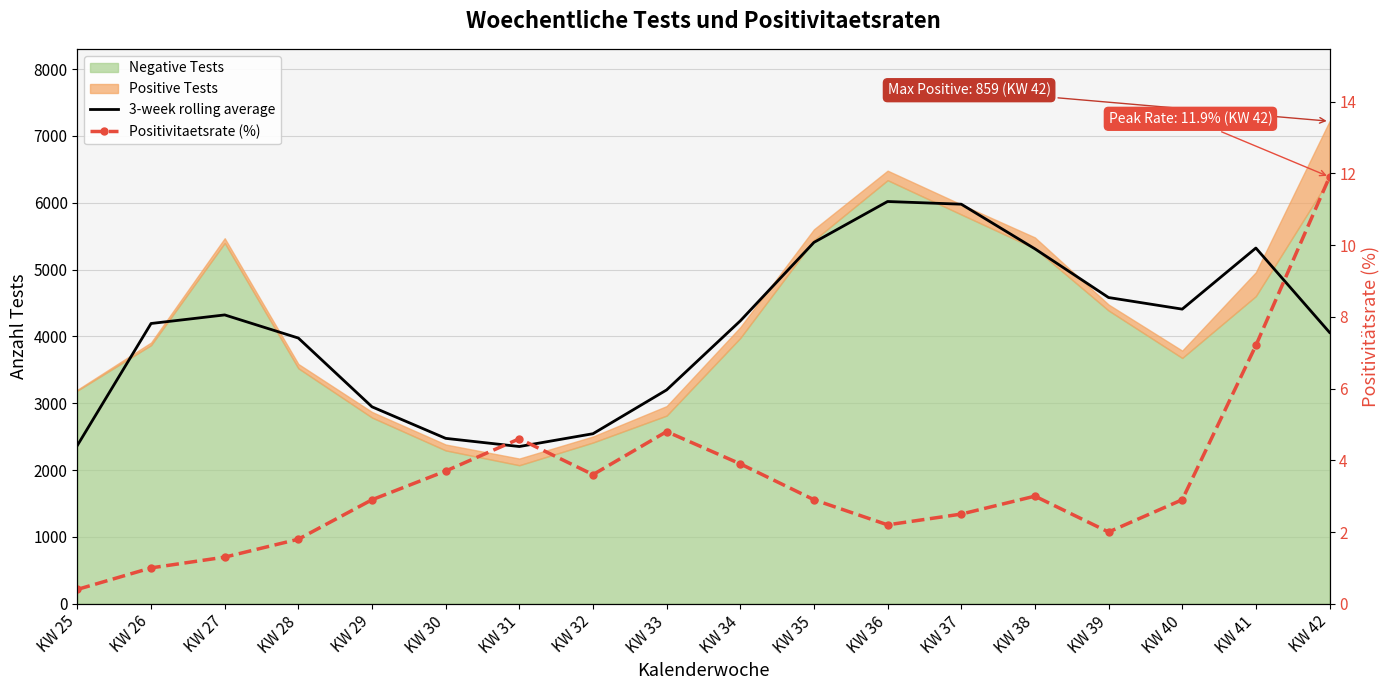

Is the value of 3-week rolling average at KW 42 greater than the value of Positivitaetsrate (%) at KW 32?

Yes